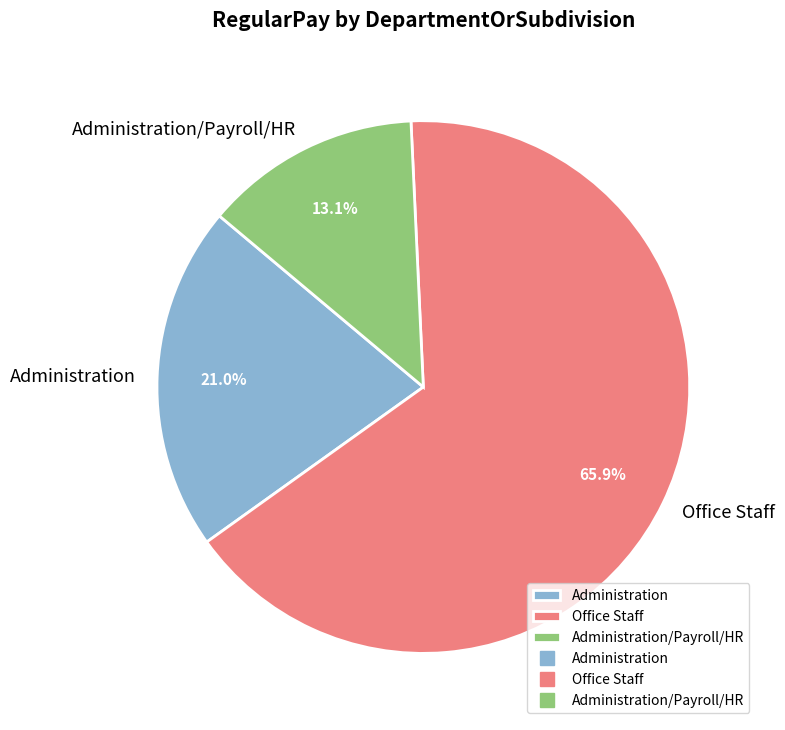

How many slices are in this pie chart?

3